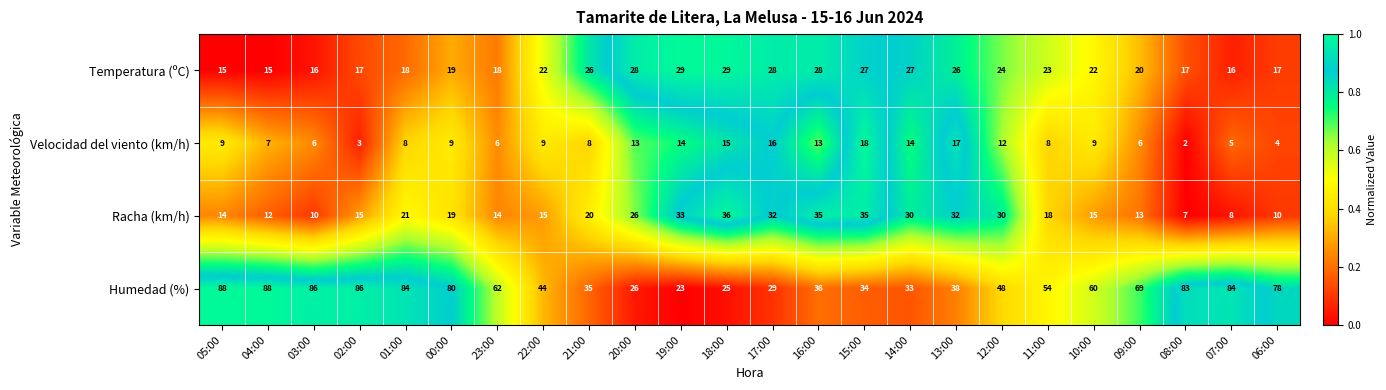

The value of Temperatura (ºC) at 12:00 is 38. True or false?

False